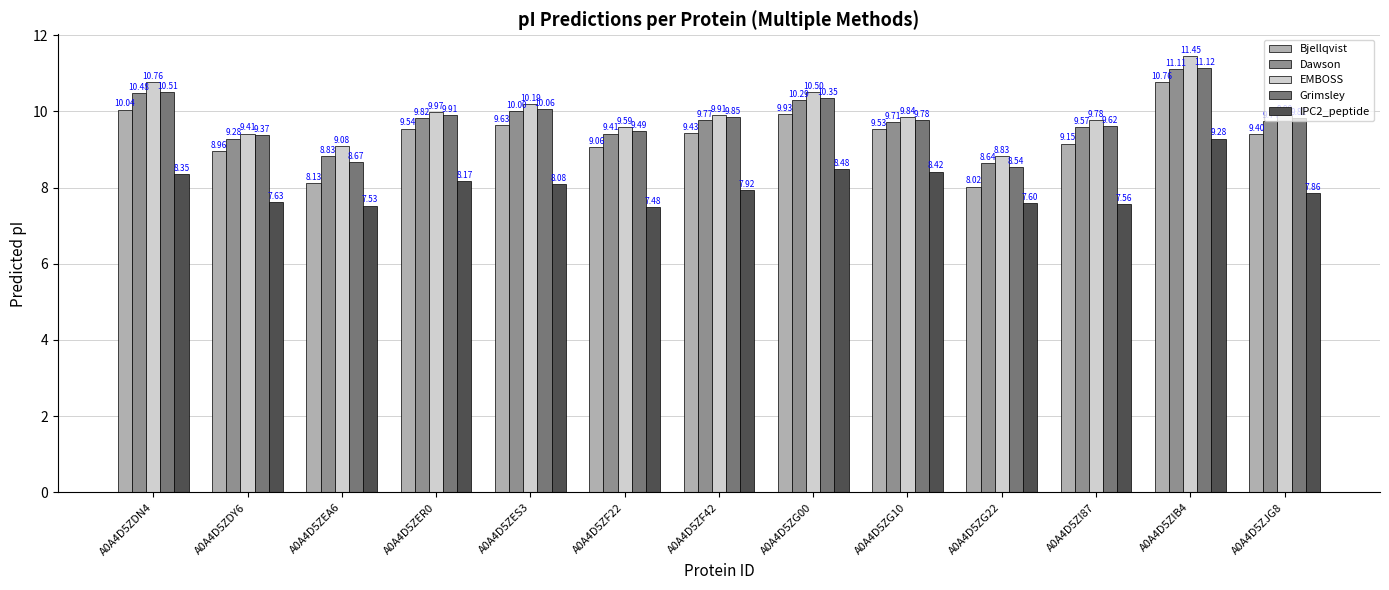

Between A0A4D5ZG10 and A0A4D5ZG22, which series saw the biggest shift?

Bjellqvist